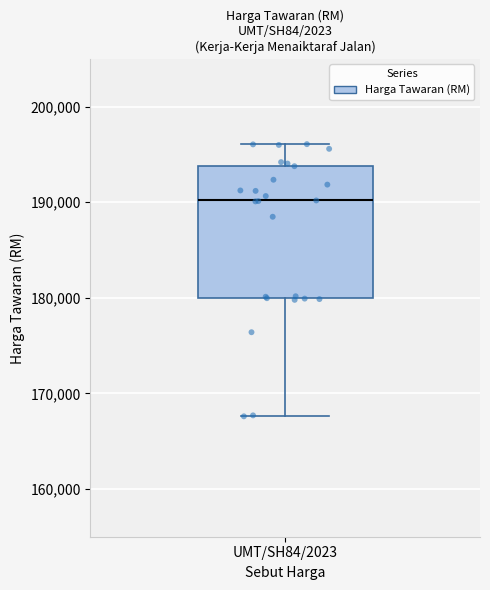

Where does the lower whisker of the box for UMT/SH84/2023 end on the y-axis? The values are not printed on the chart, so give them approximately, as read against the axis.

168000